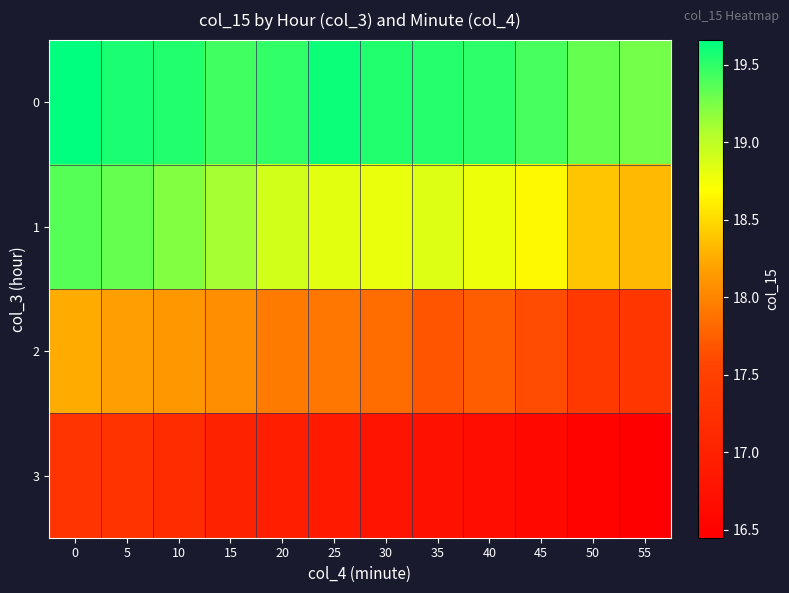

How many distinct data groups are displayed?

4